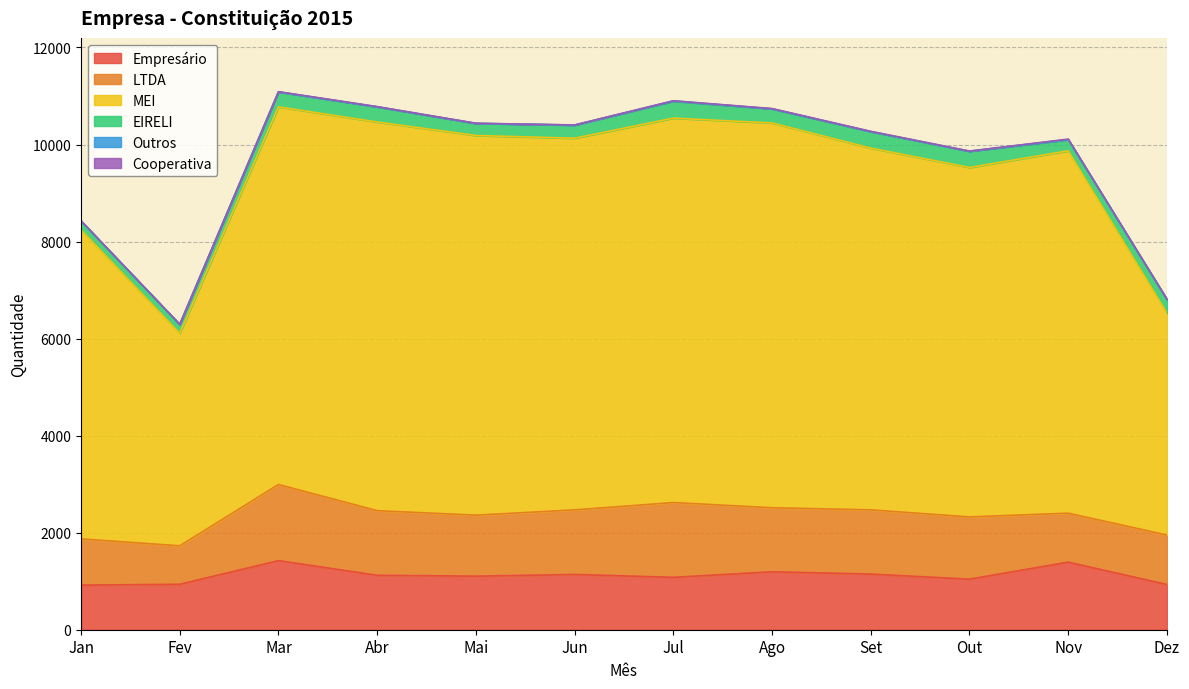

Which series has the widest spread of values?

MEI